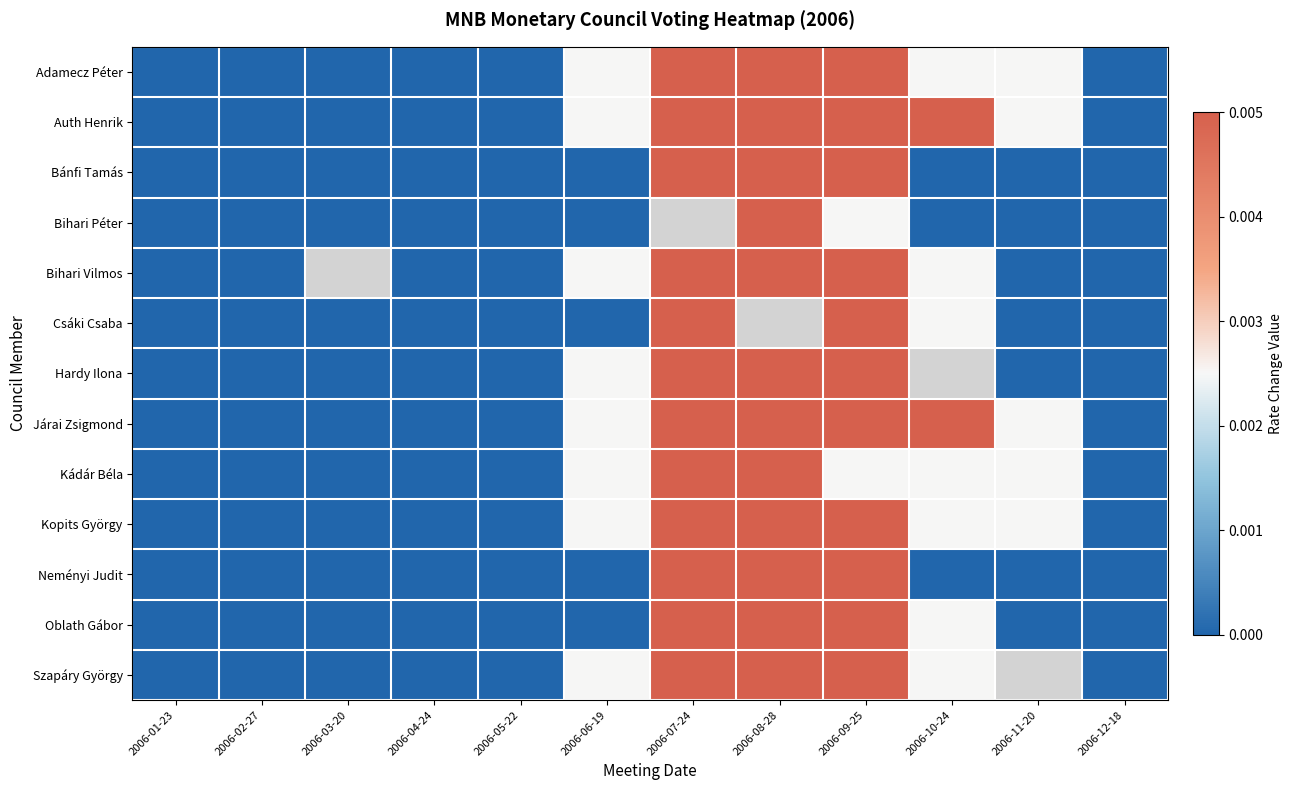

Is the value of Hardy Ilona at 2006-02-27 greater than the value of Kádár Béla at 2006-04-24?

No